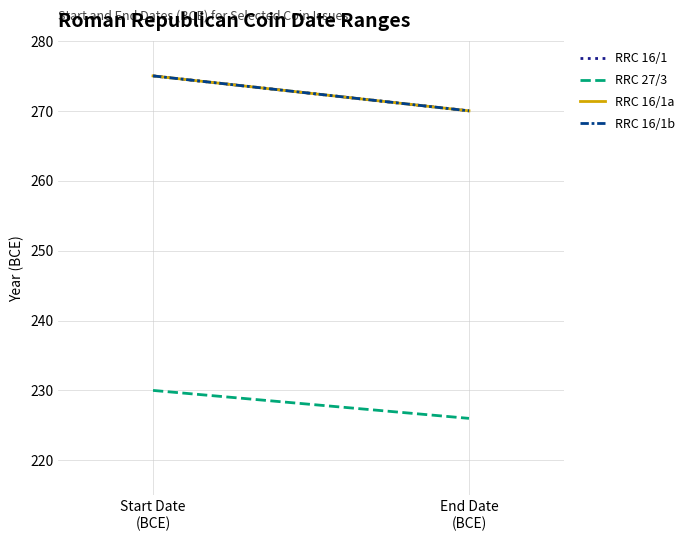

Which series has the largest total across all categories?

RRC 27/3